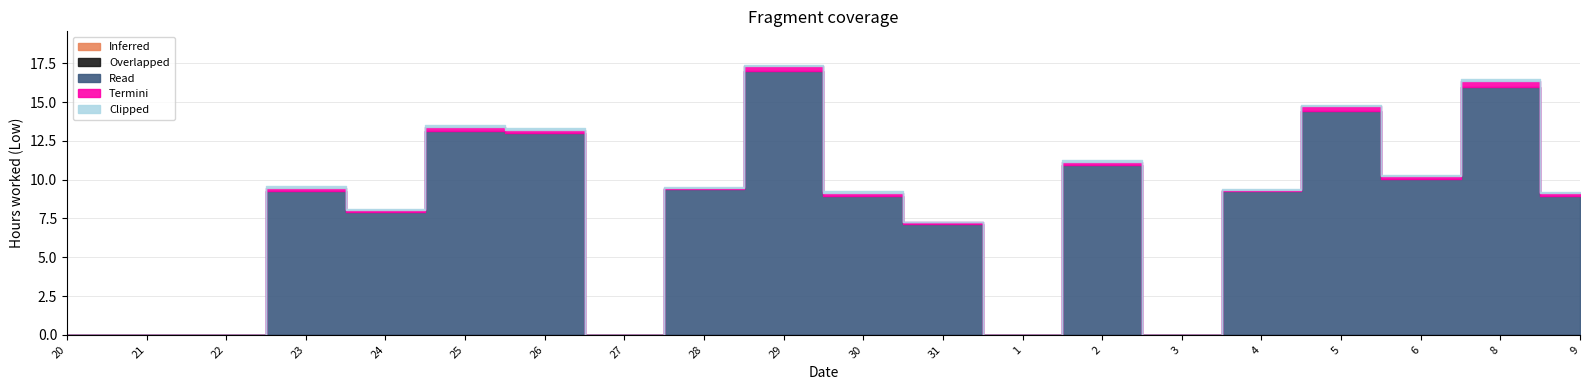

Count the number of categories in the chart.

20